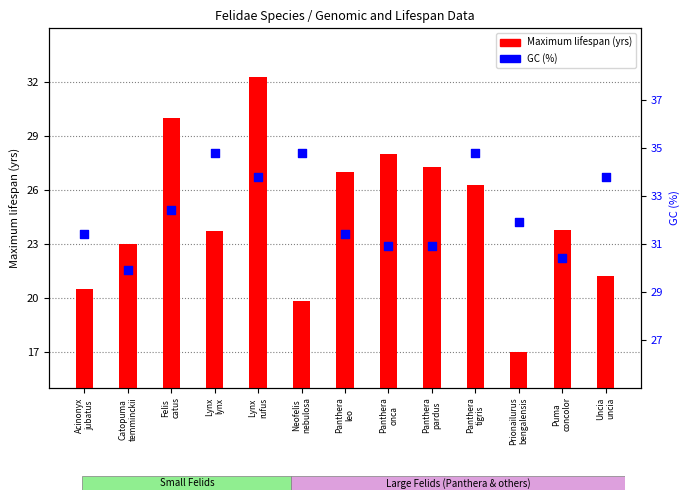

Which series contains the lowest Y value?

Maximum lifespan (yrs)